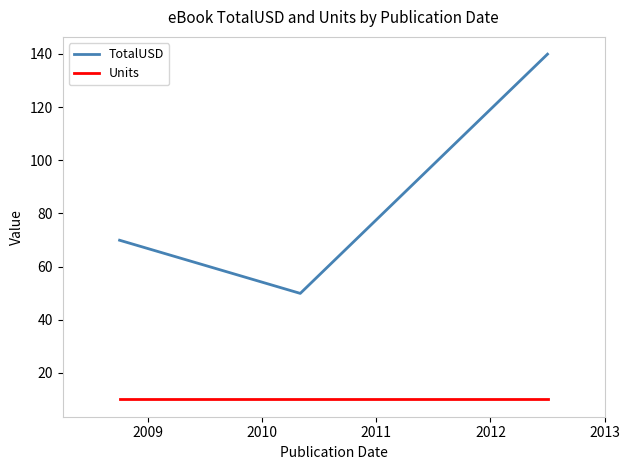

Which series has the widest spread of values?

TotalUSD